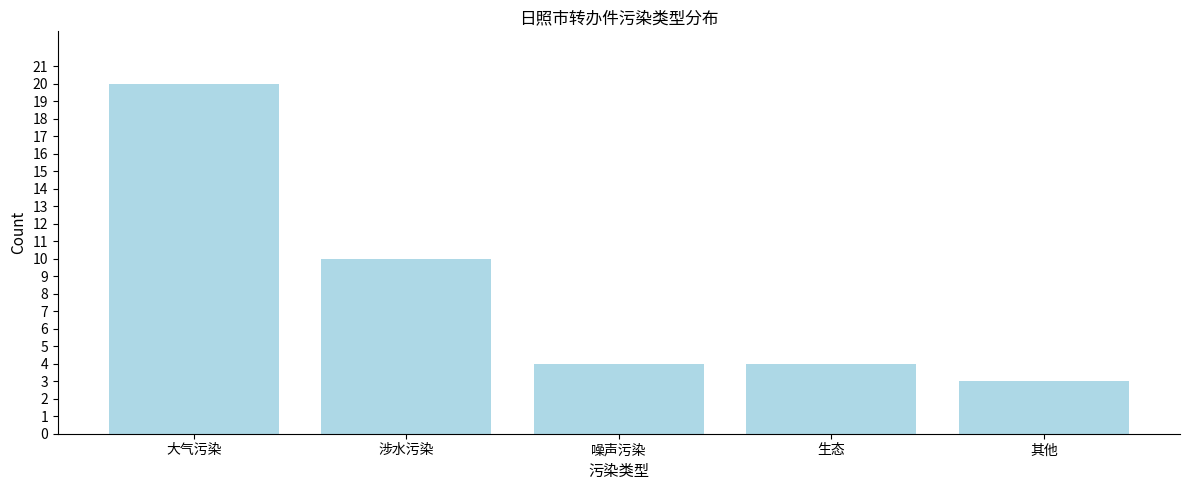

Reading left to right, what are all the values shown in this chart?

20	10	4	4	3